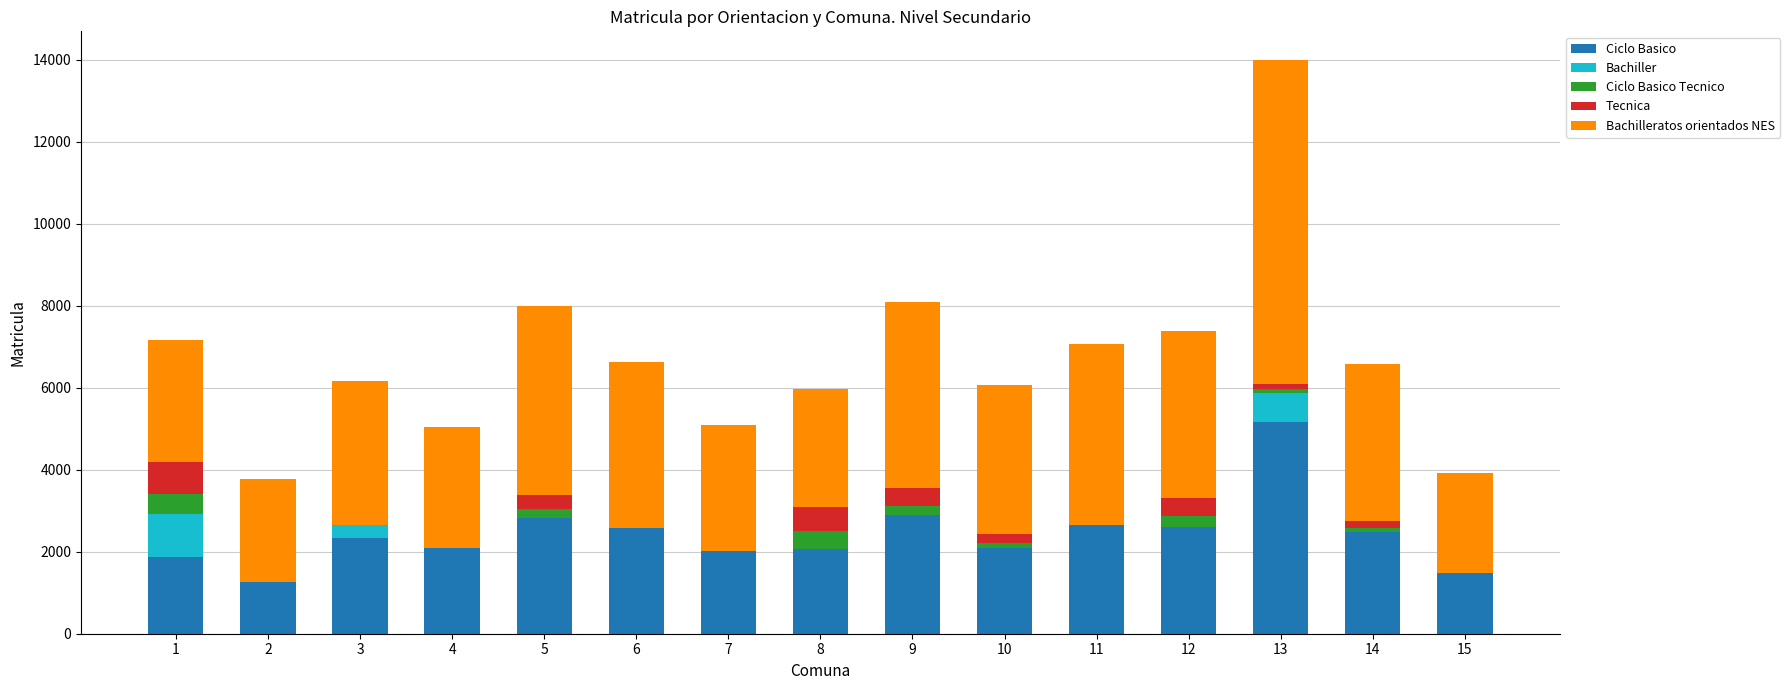

Does the chart contain stacked bars?

Yes